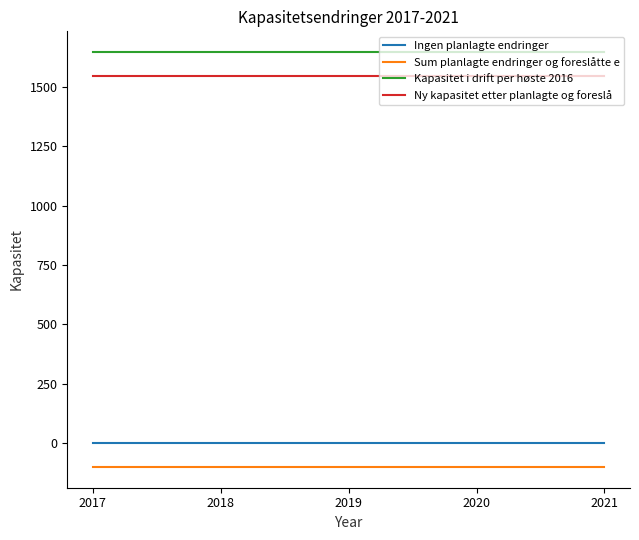

True or false: Ingen planlagte endringer and Ny kapasitet etter planlagte og foreslå intersect in this chart.

False